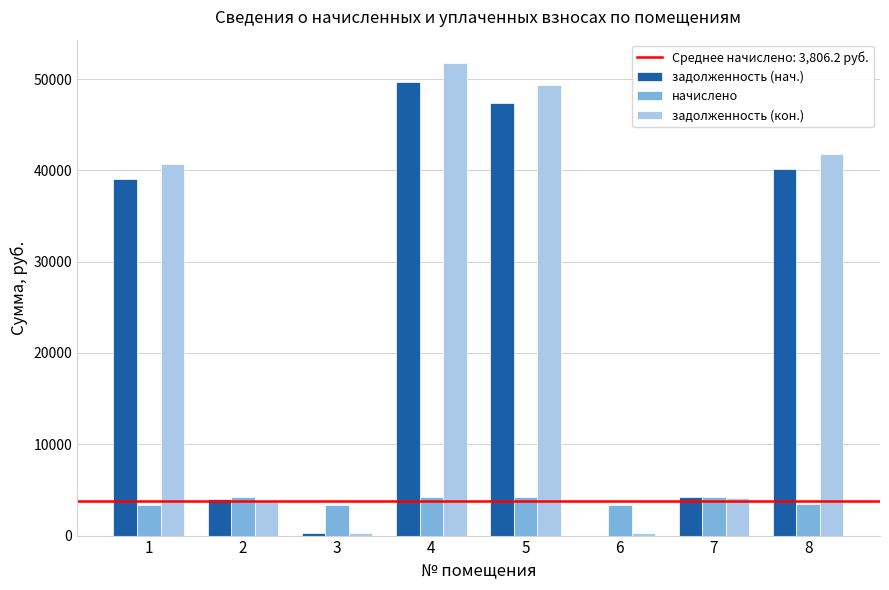

Does the chart contain stacked bars?

No